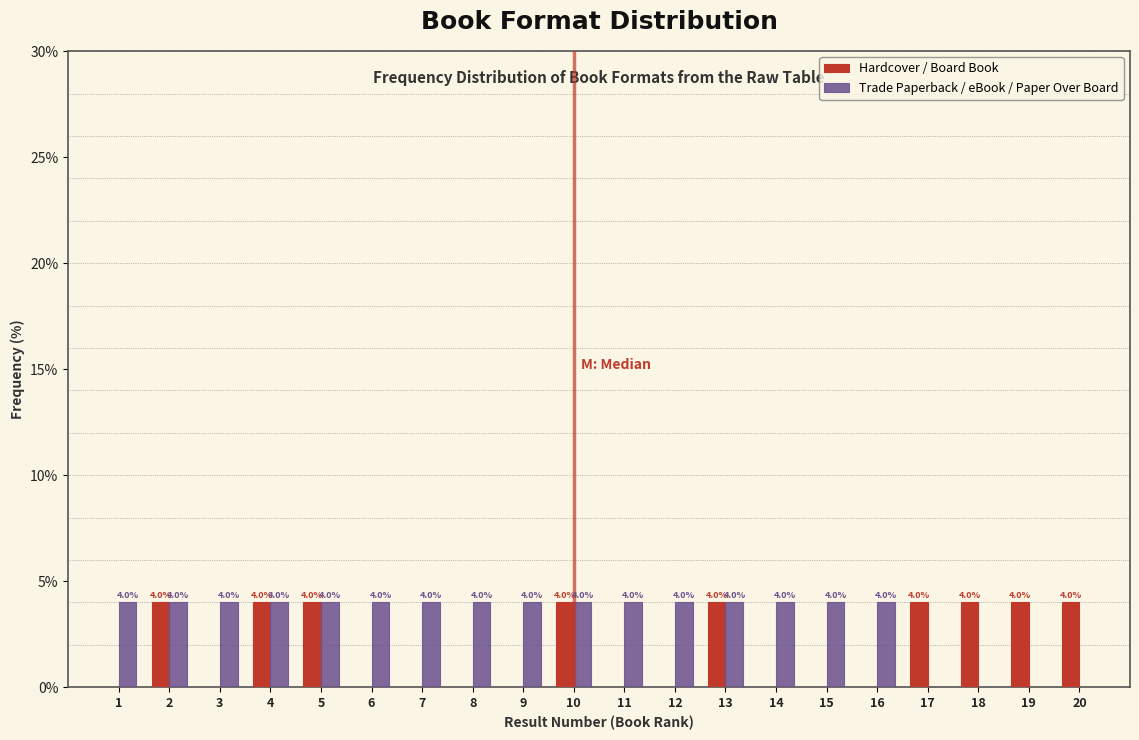

Reading left to right, extract all data points from this chart.

Hardcover / Board Book: 1=0	2=4	3=0	4=4	5=4	6=0	7=0	8=0	9=0	10=4	11=0	12=0	13=4	14=0	15=0	16=0	17=4	18=4	19=4	20=4
Trade Paperback / eBook / Paper Over Board: 1=4	2=4	3=4	4=4	5=4	6=4	7=4	8=4	9=4	10=4	11=4	12=4	13=4	14=4	15=4	16=4	17=0	18=0	19=0	20=0